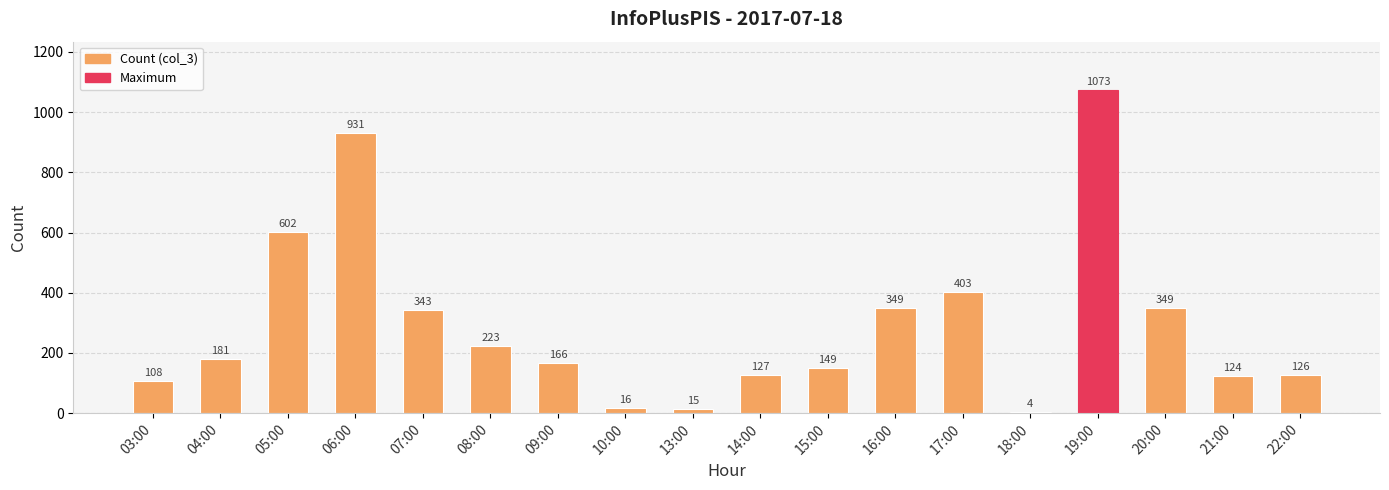

What is the label of the 1st bar from the right?

22:00